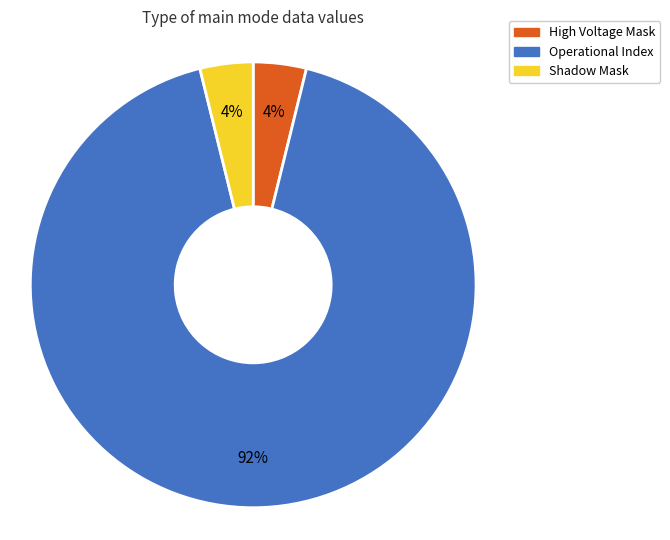

Which slice represents more than half of the pie?

Operational Index